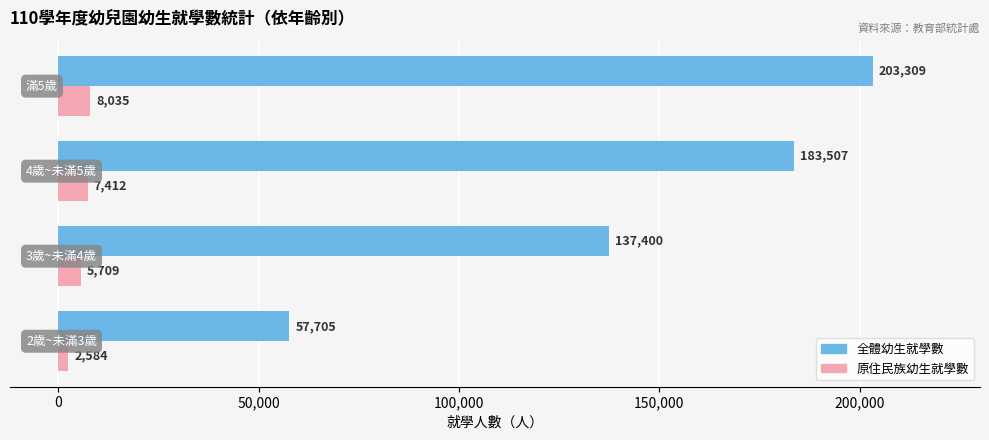

At how many categories does at least one series exceed 106906?

3